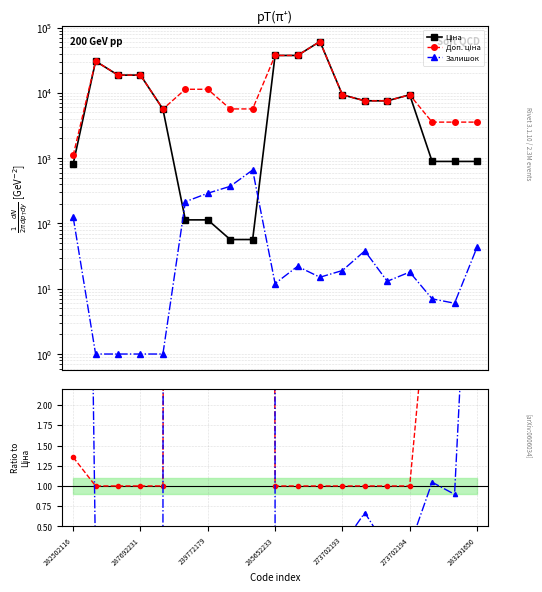

True or false: Залишок and Ціна cross at least once.

True